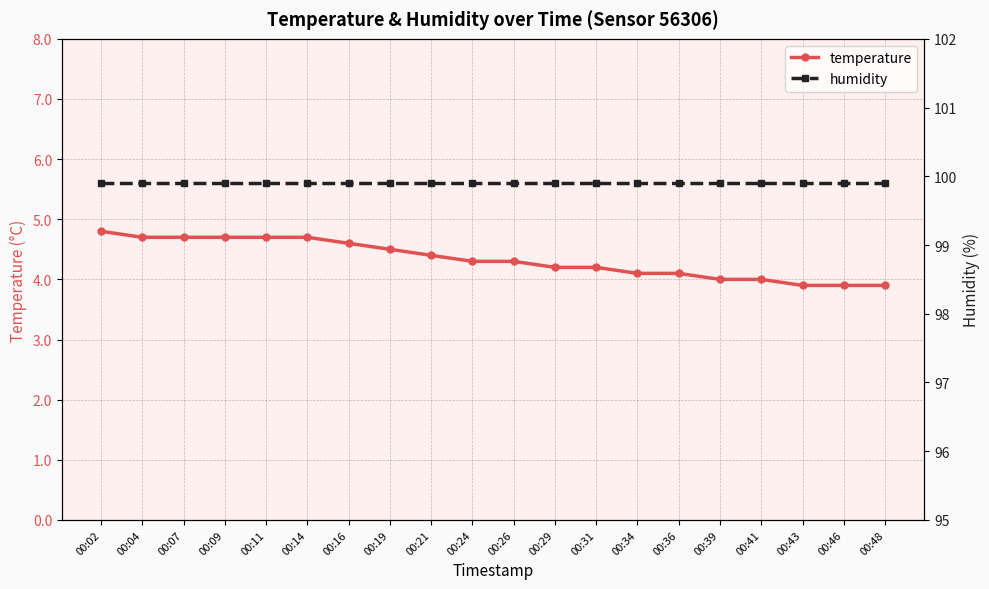

True or false: humidity and temperature cross at least once.

False